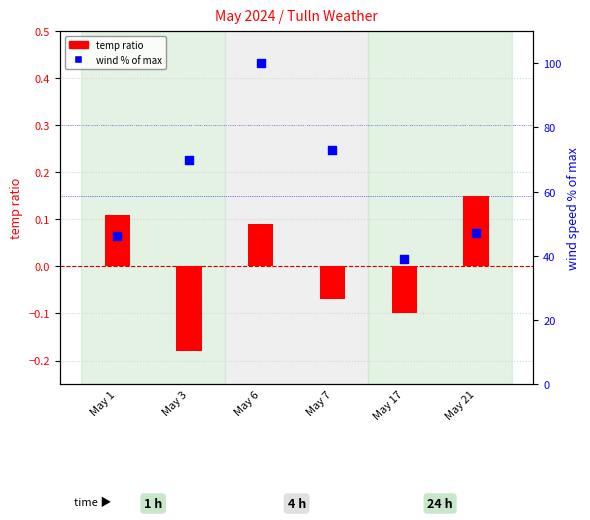

Is the value of wind % max at May 3 greater than the value of temp ratio at May 6?

Yes